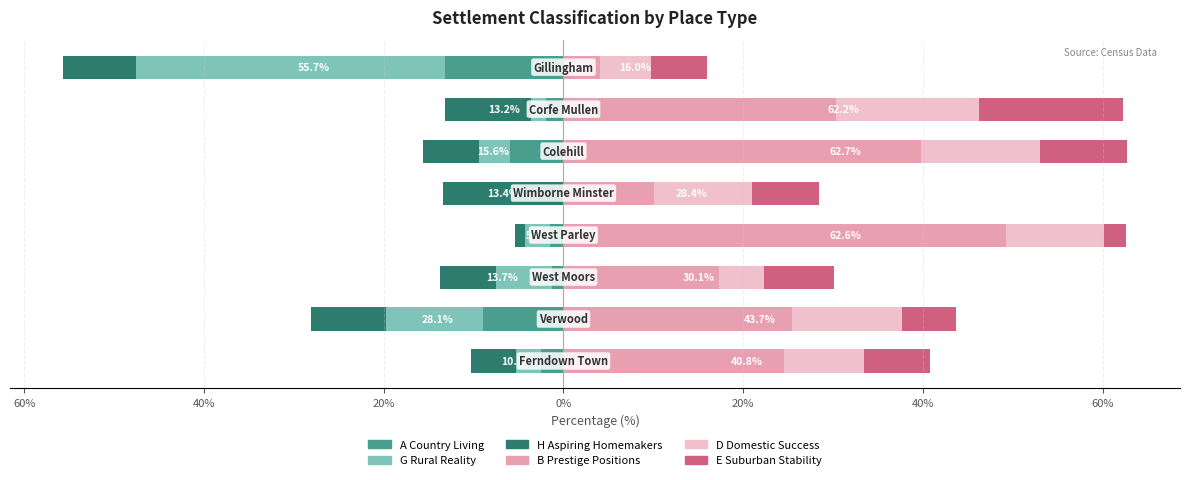

What is the difference between the D Domestic Success values at 60% and 20%?

5.2